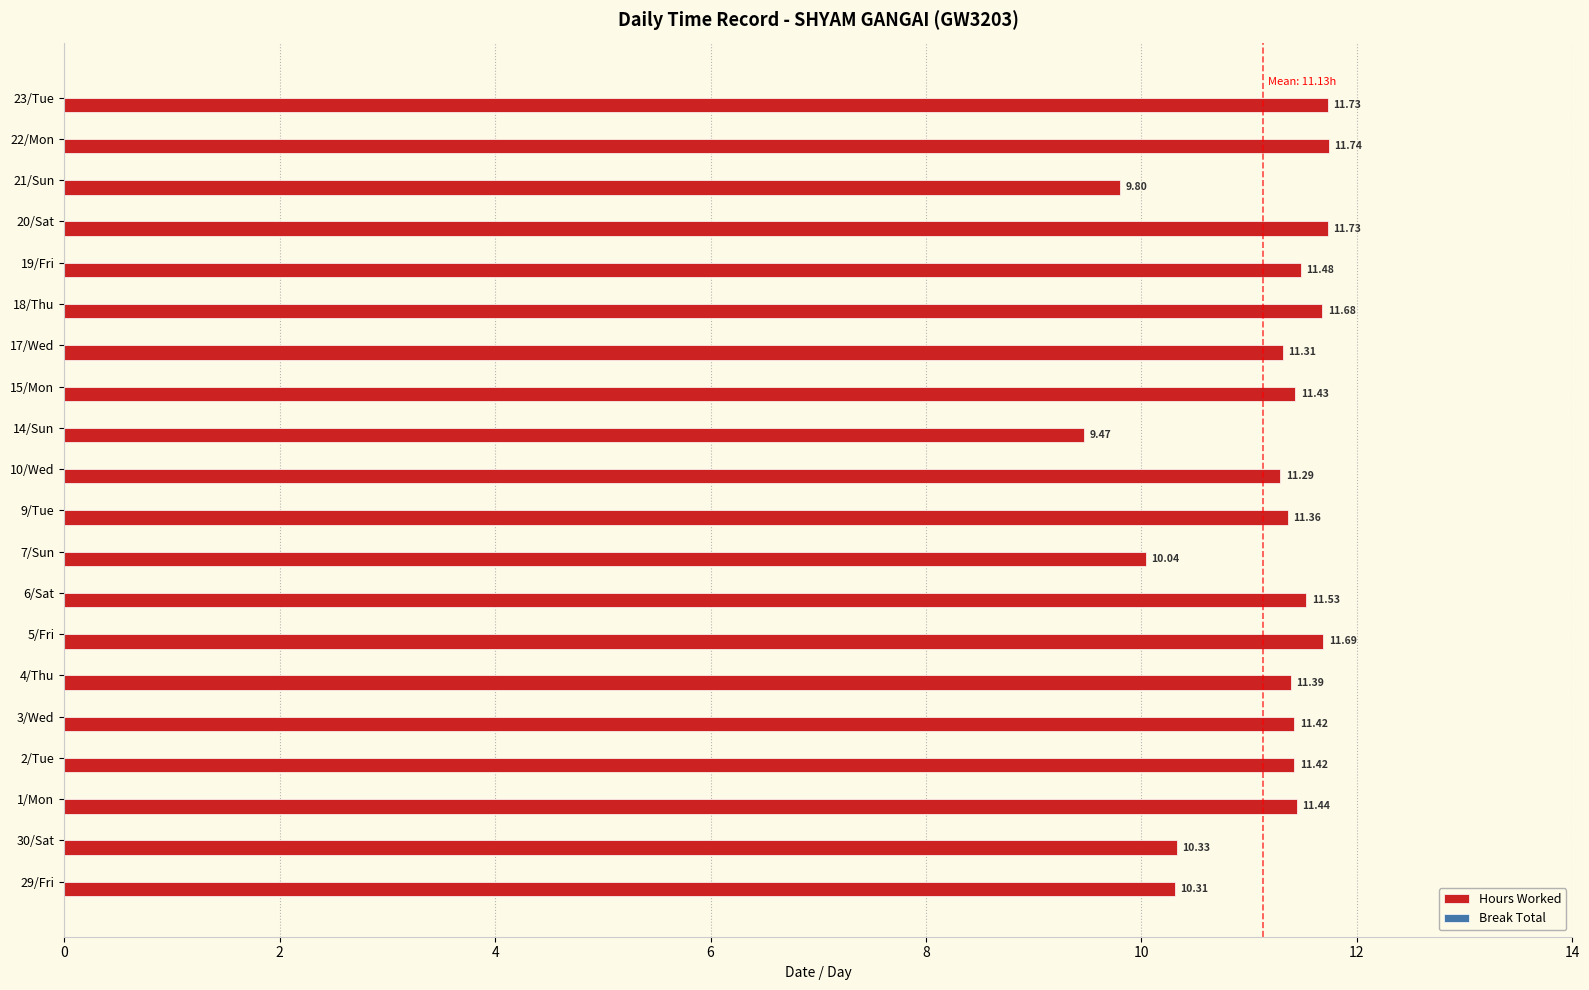

What is the ratio of the value at 18/Thu to the value at 14/Sun?

1.2